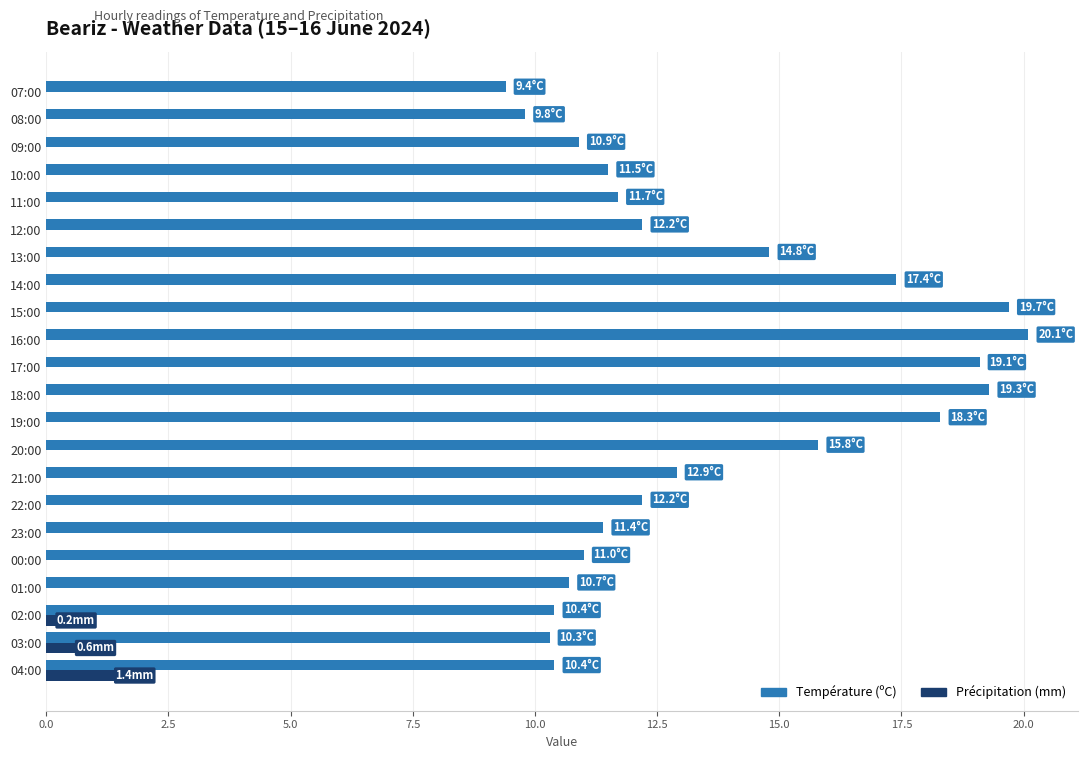

What is the total value across all series at 21:00?

12.9